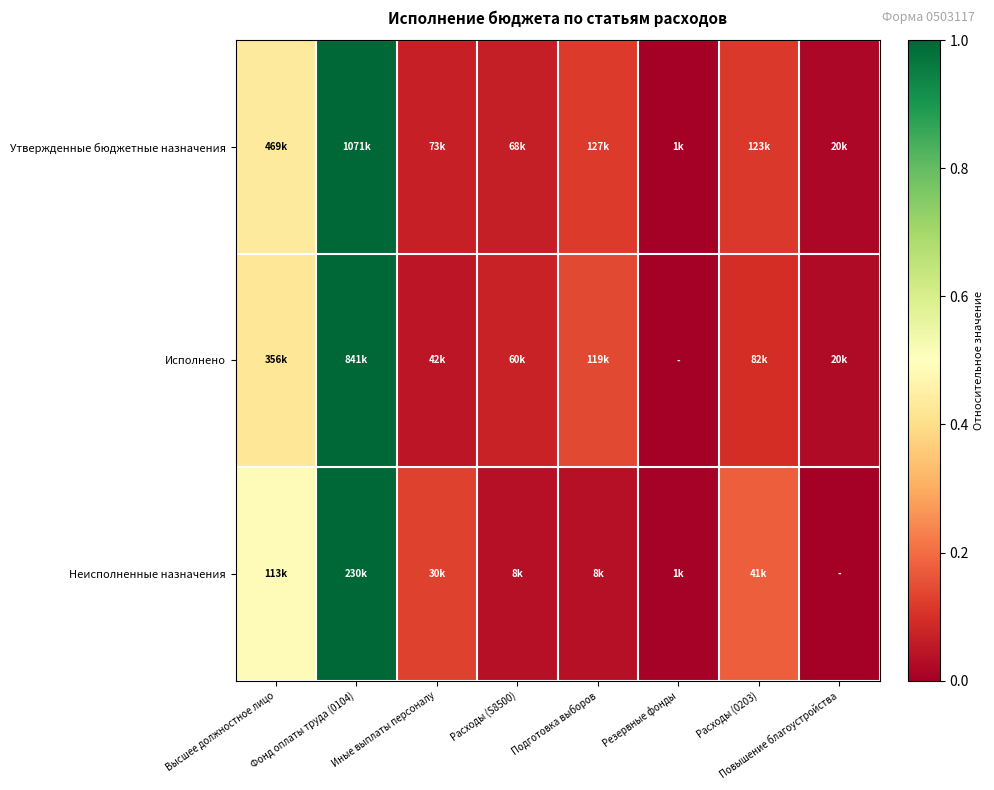

Reading left to right, what are all the values shown in this chart?

Утвержденные бюджетные назначения: Высшее должностное лицо=0.4	Фонд оплаты труда (0104)=1.0	Иные выплаты персоналу=0.1	Расходы (S8500)=0.1	Подготовка выборов=0.1	Резервные фонды=0.0	Расходы (0203)=0.1	Повышение благоустройства=0.0
Исполнено: Высшее должностное лицо=0.4	Фонд оплаты труда (0104)=1.0	Иные выплаты персоналу=0.1	Расходы (S8500)=0.1	Подготовка выборов=0.1	Резервные фонды=0.0	Расходы (0203)=0.1	Повышение благоустройства=0.0
Неисполненные назначения: Высшее должностное лицо=0.5	Фонд оплаты труда (0104)=1.0	Иные выплаты персоналу=0.1	Расходы (S8500)=0.0	Подготовка выборов=0.0	Резервные фонды=0.0	Расходы (0203)=0.2	Повышение благоустройства=0.0